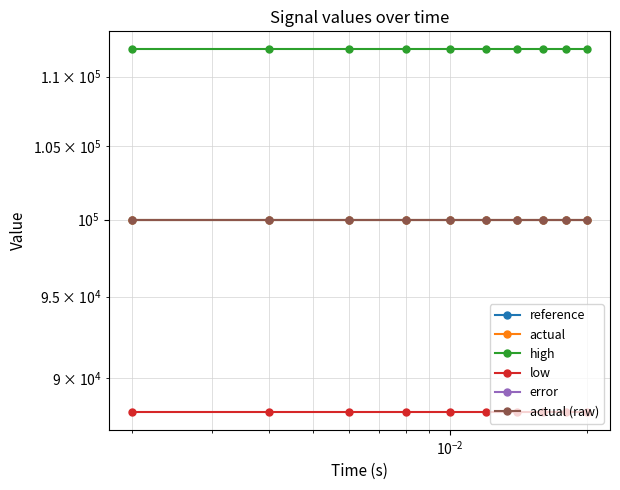

True or false: reference and actual (raw) cross at least once.

False